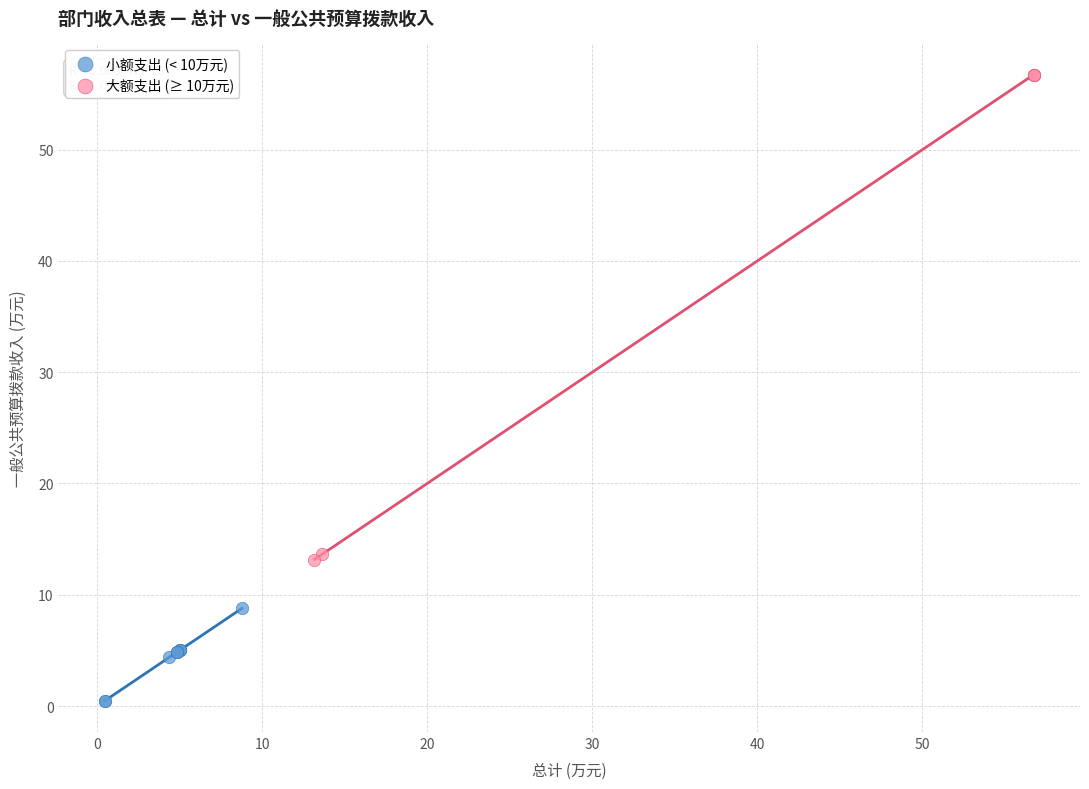

Which series reaches the minimum Y coordinate?

小额支出 (< 10万元)